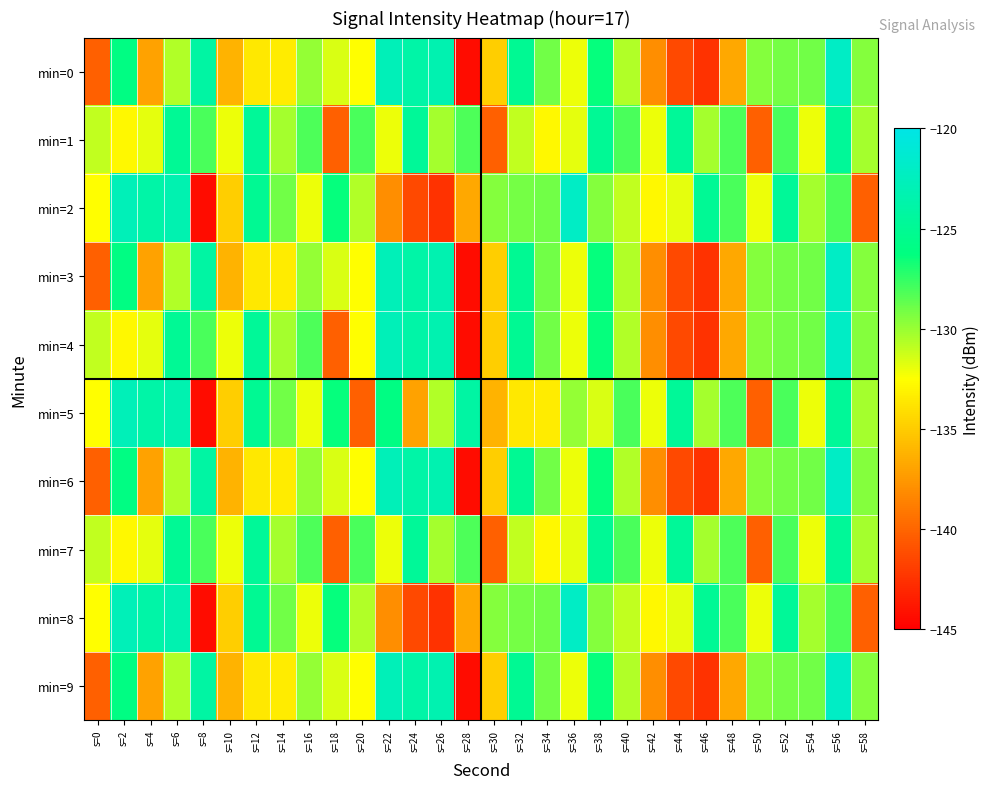

How many data points does each series have?

30